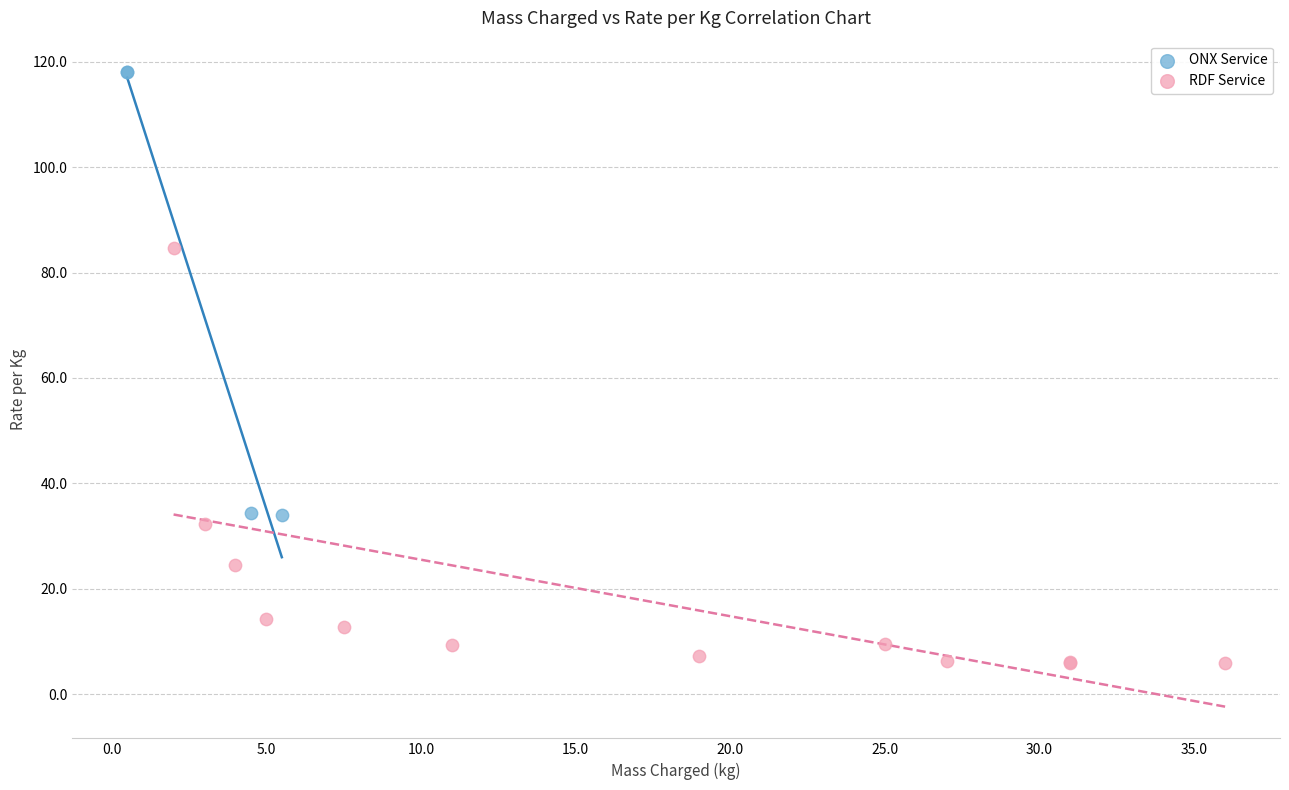

Which series contains the lowest Y value?

RDF Service